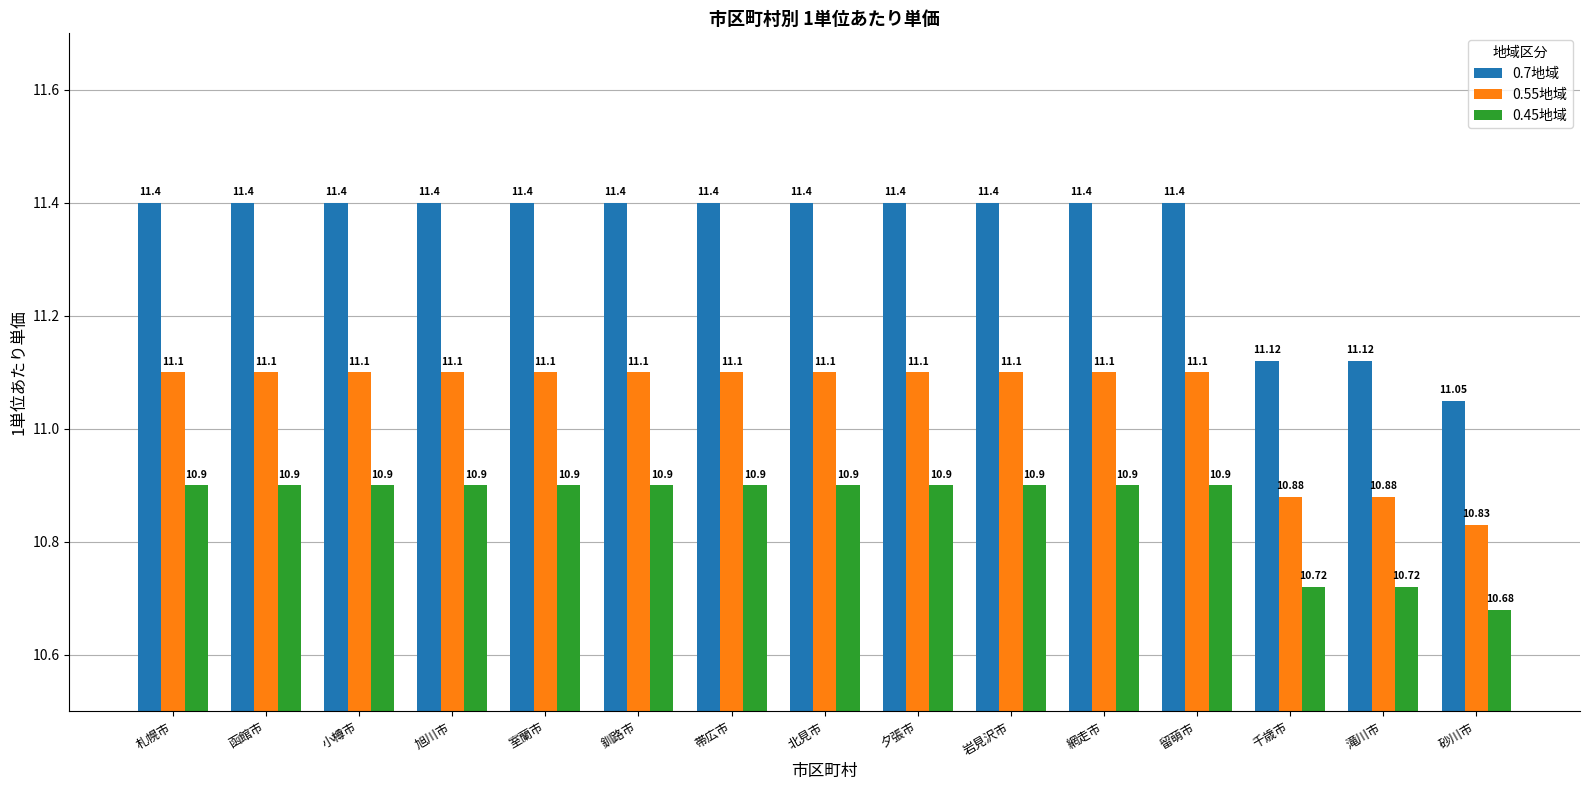

Reading left to right, list all the values displayed in this chart.

0.7地域: 札幌市=11.4	函館市=11.4	小樽市=11.4	旭川市=11.4	室蘭市=11.4	釧路市=11.4	帯広市=11.4	北見市=11.4	夕張市=11.4	岩見沢市=11.4	網走市=11.4	留萌市=11.4	千歳市=11.1	滝川市=11.1	砂川市=11.1
0.55地域: 札幌市=11.1	函館市=11.1	小樽市=11.1	旭川市=11.1	室蘭市=11.1	釧路市=11.1	帯広市=11.1	北見市=11.1	夕張市=11.1	岩見沢市=11.1	網走市=11.1	留萌市=11.1	千歳市=10.9	滝川市=10.9	砂川市=10.8
0.45地域: 札幌市=10.9	函館市=10.9	小樽市=10.9	旭川市=10.9	室蘭市=10.9	釧路市=10.9	帯広市=10.9	北見市=10.9	夕張市=10.9	岩見沢市=10.9	網走市=10.9	留萌市=10.9	千歳市=10.7	滝川市=10.7	砂川市=10.7